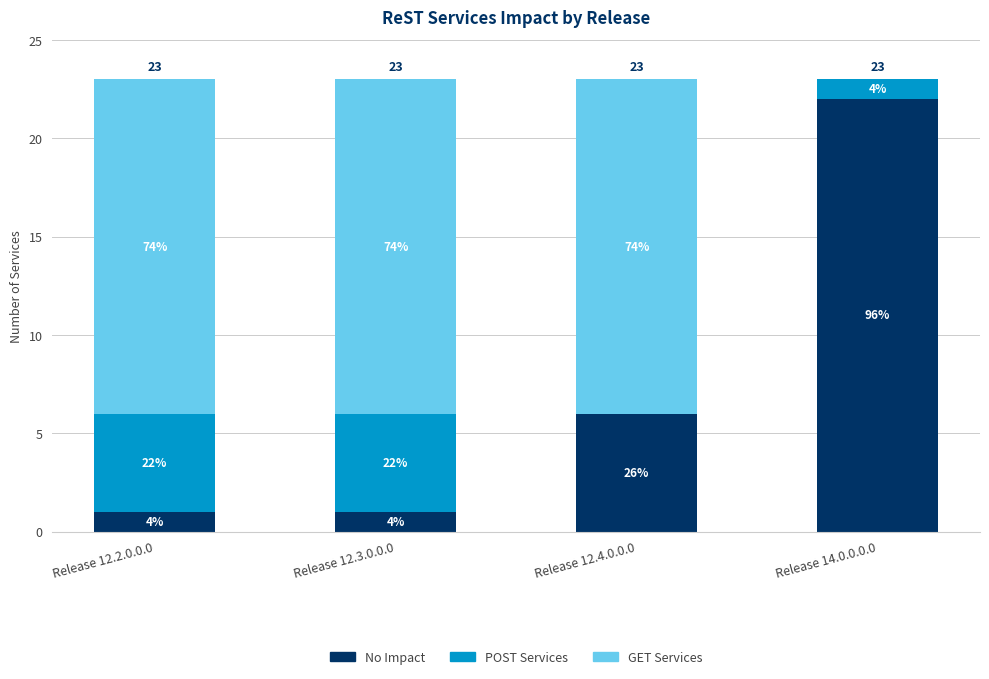

The No Impact series shows 8 at Release 12.4.0.0.0. True or false?

False